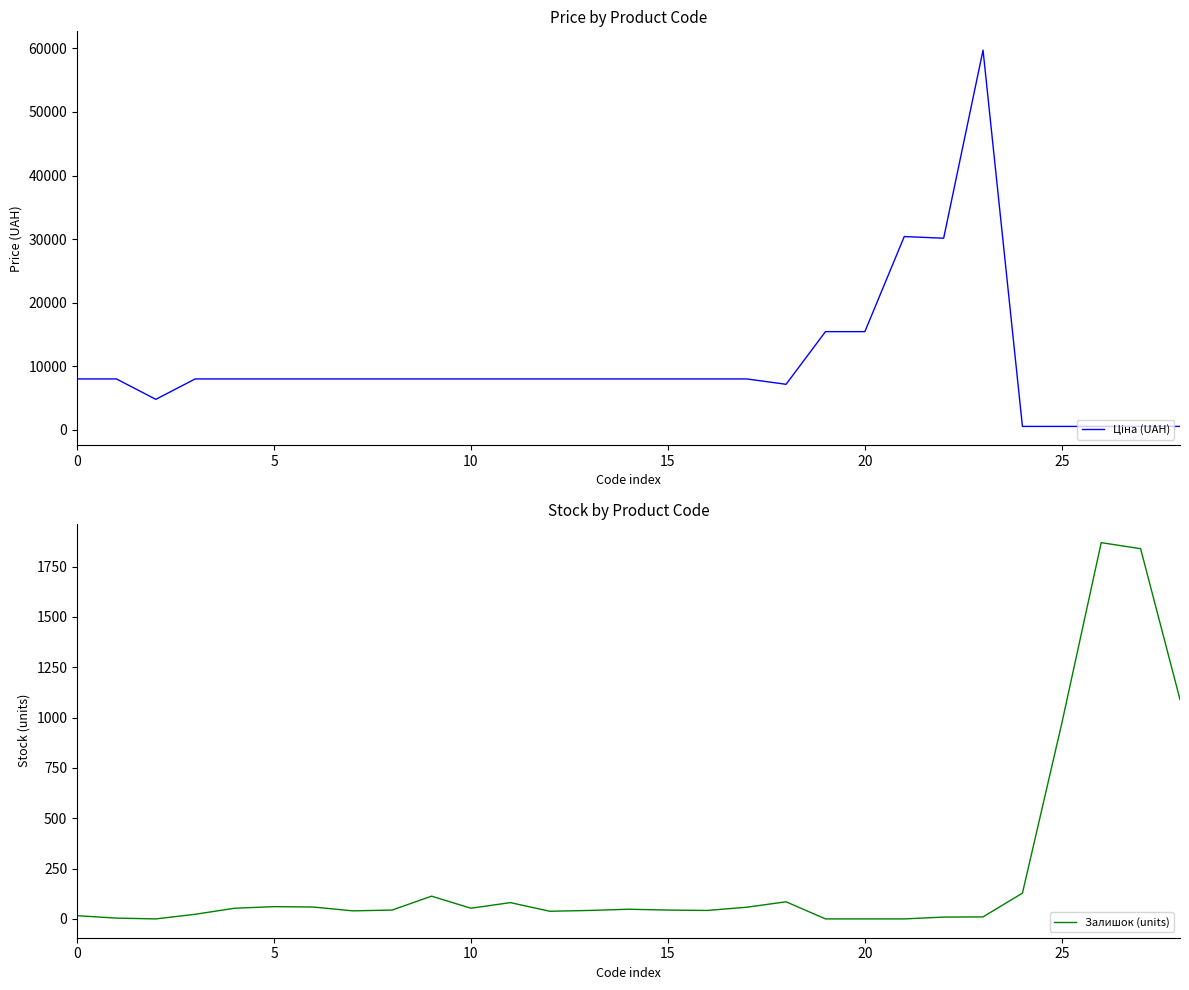

List the series in order of their overall mean, highest first.

Ціна (UAH), Залишок (units)